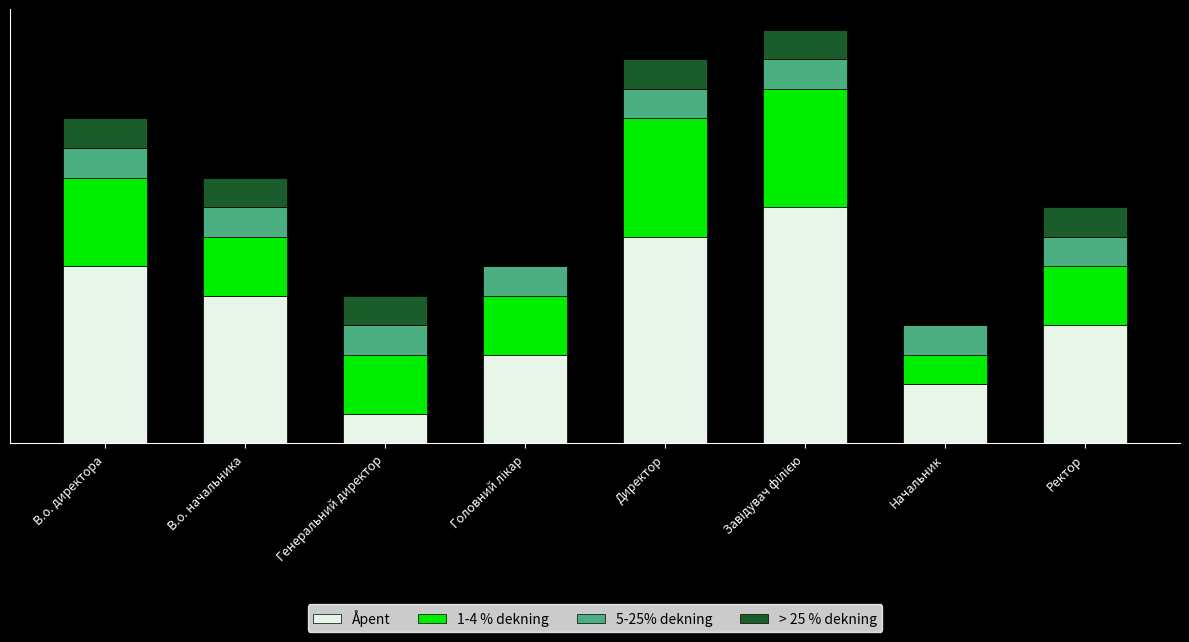

At which category is the sum across all series the highest?

Завідувач філією